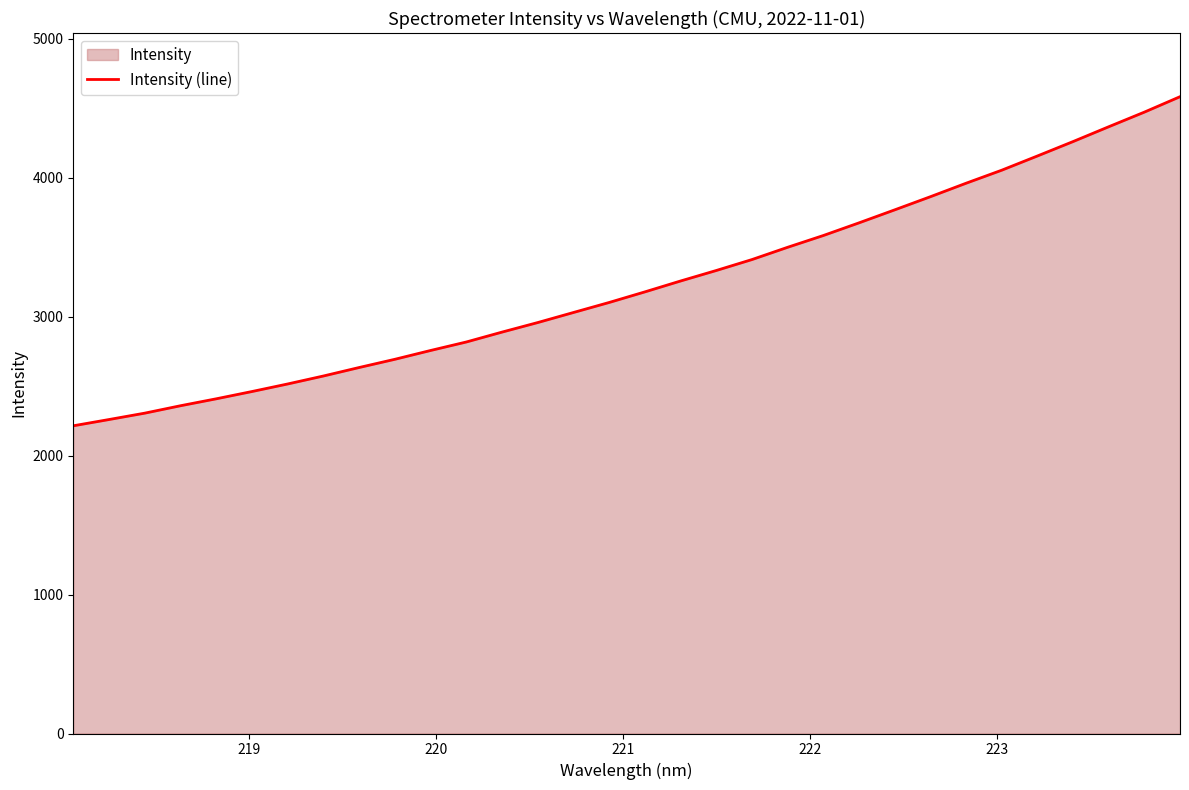

Count the number of values greater than 3179.

16